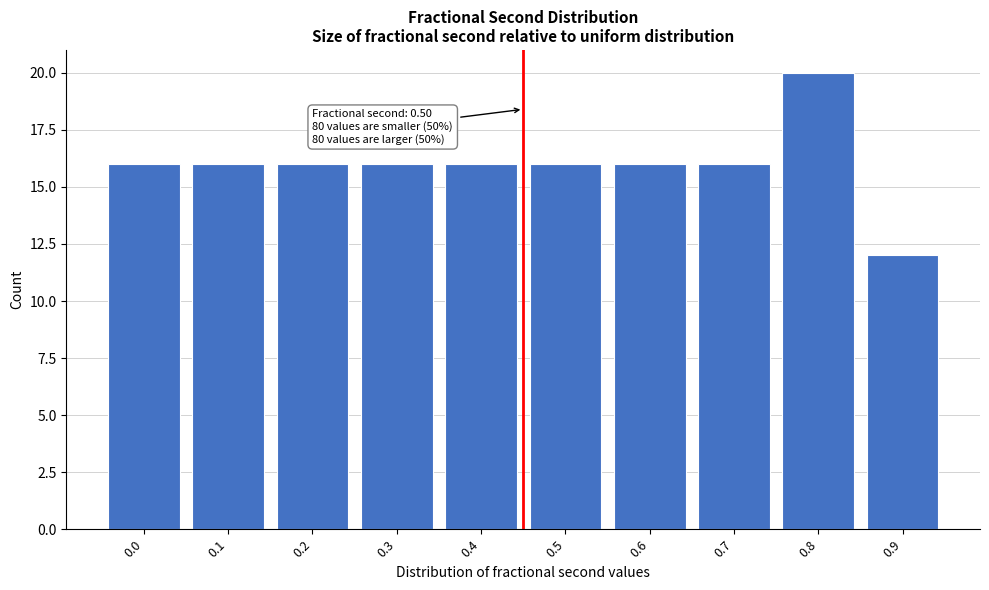

Reading left to right, list all the values displayed in this chart.

0.0=16	0.1=16	0.2=16	0.3=16	0.4=16	0.5=16	0.6=16	0.7=16	0.8=20	0.9=12